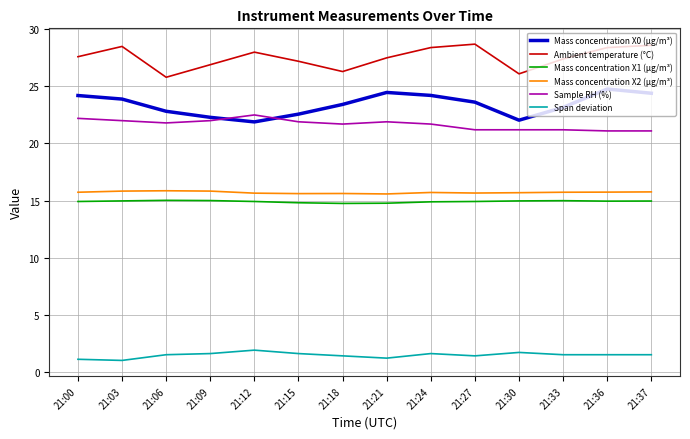

What is the difference between the Sample RH (%) values at 21:00 and 21:09?

0.2